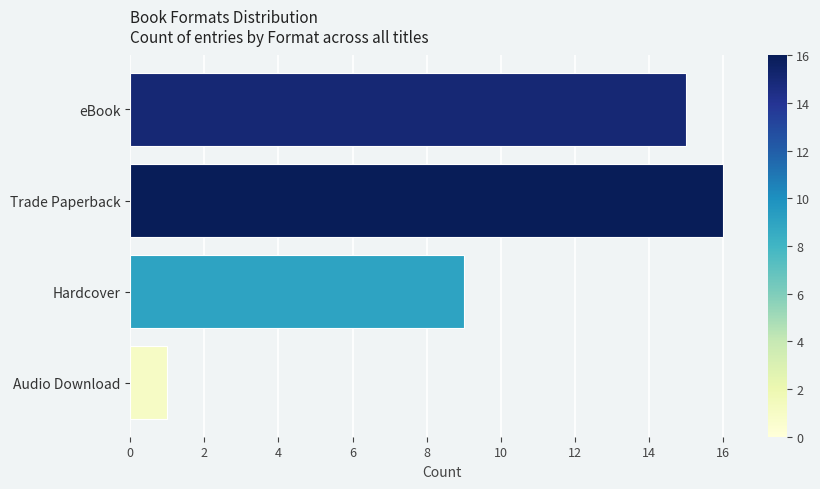

What is the sum of the values at Audio Download and eBook?

16